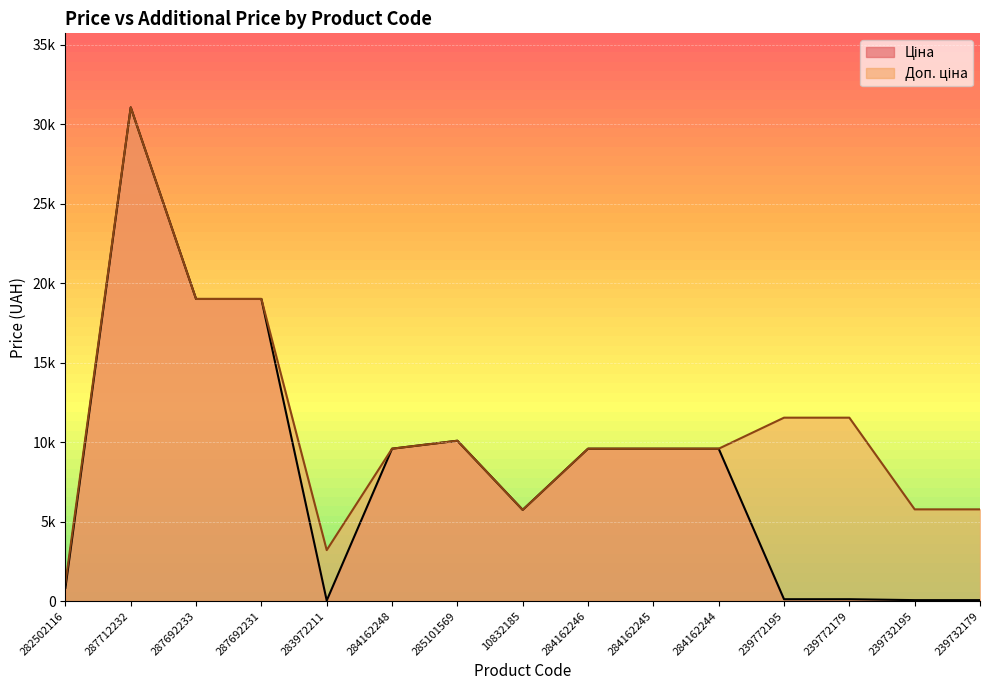

What is the highest value of the Ціна series?

31058.4